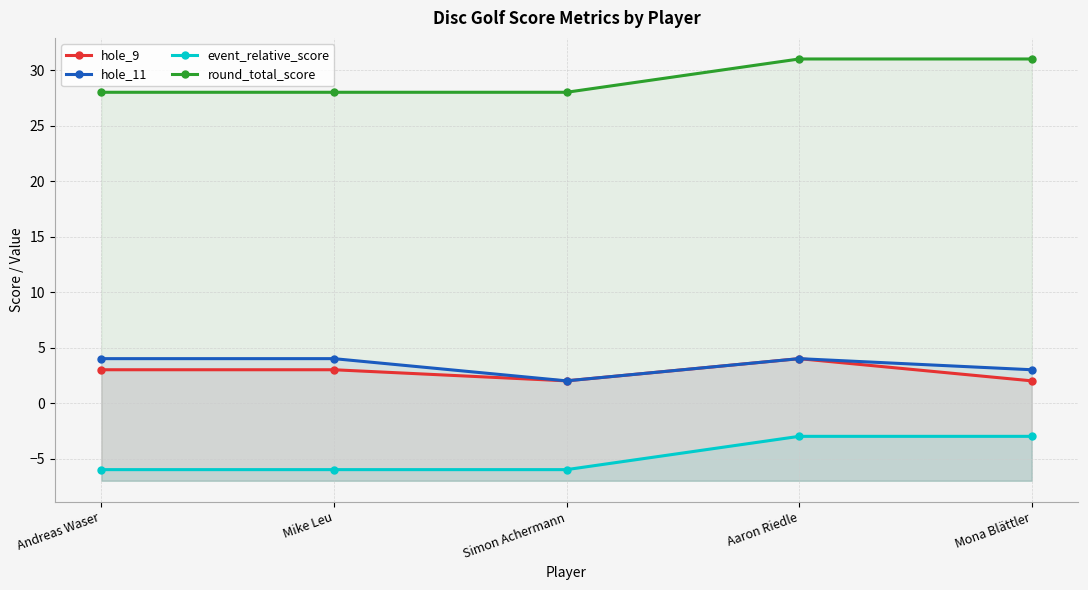

Is it true that event_relative_score equals -2 at Aaron Riedle?

False